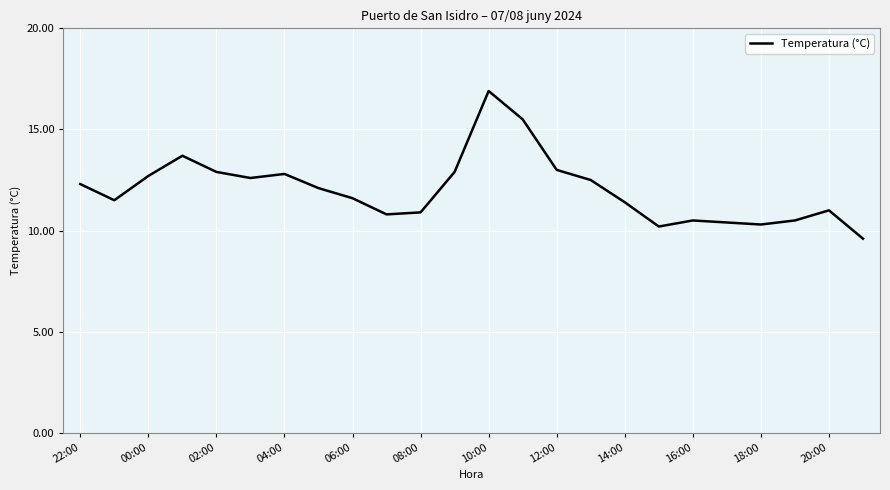

Reading right to left, list all the values displayed in this chart.

9.6	11.0	10.5	10.3	10.4	10.5	10.2	11.4	12.5	13.0	15.5	16.9	12.9	10.9	10.8	11.6	12.1	12.8	12.6	12.9	13.7	12.7	11.5	12.3